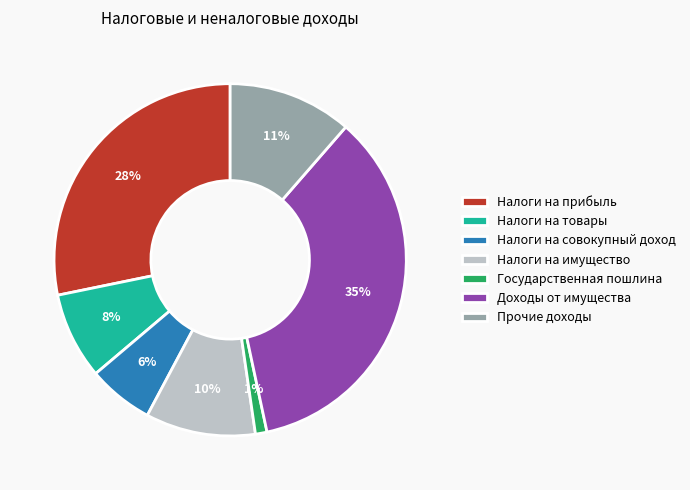

Rank the categories by value from lowest to highest.

Государственная пошлина, Налоги на совокупный доход, Налоги на товары, Налоги на имущество, Прочие доходы, Налоги на прибыль, Доходы от имущества